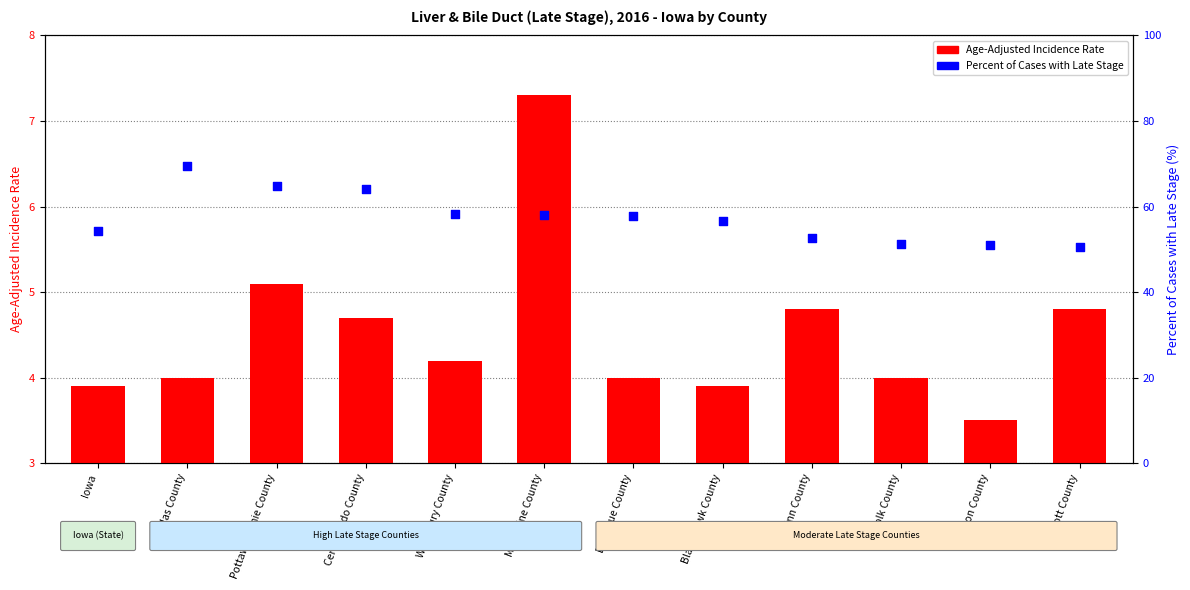

Is the value of Percent of Cases with Late Stage at Muscatine County greater than the value of Age-Adjusted Incidence Rate at Woodbury County?

Yes